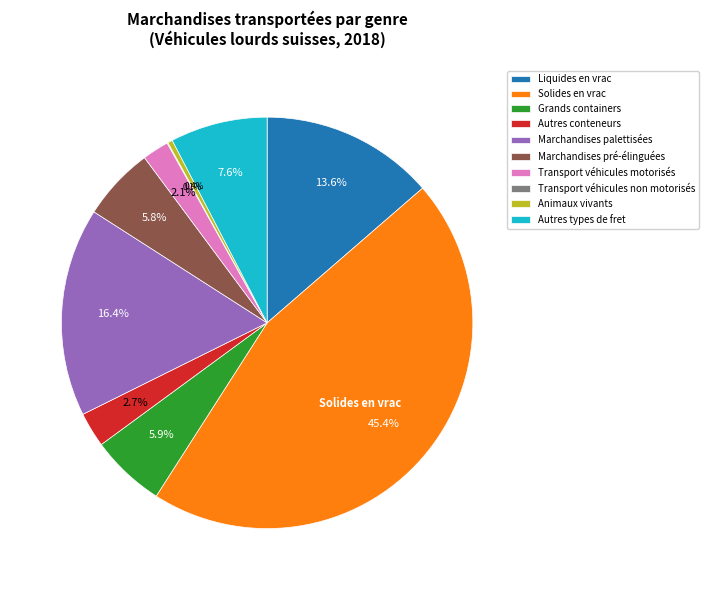

Does Autres conteneurs represent more than half of the total?

No